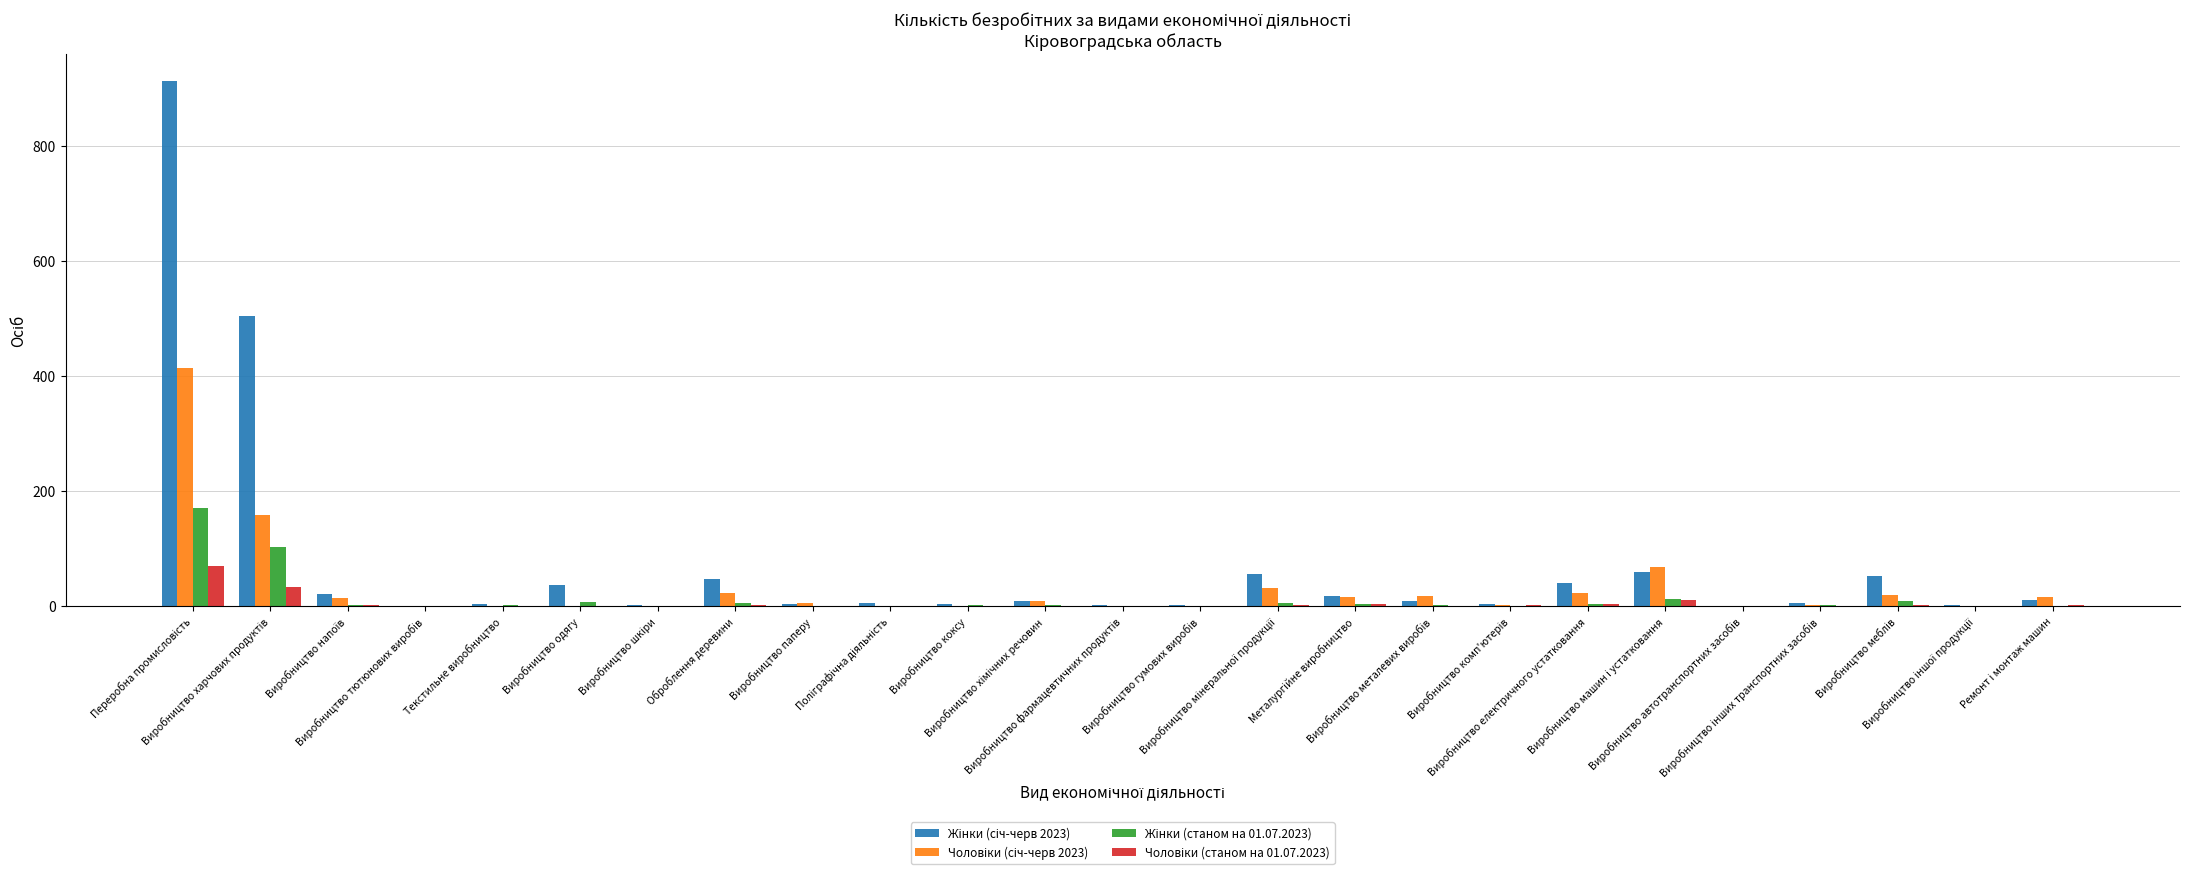

What is the difference between the Чоловіки (січ-черв 2023) values at Виробництво коксу and Виробництво меблів?

19